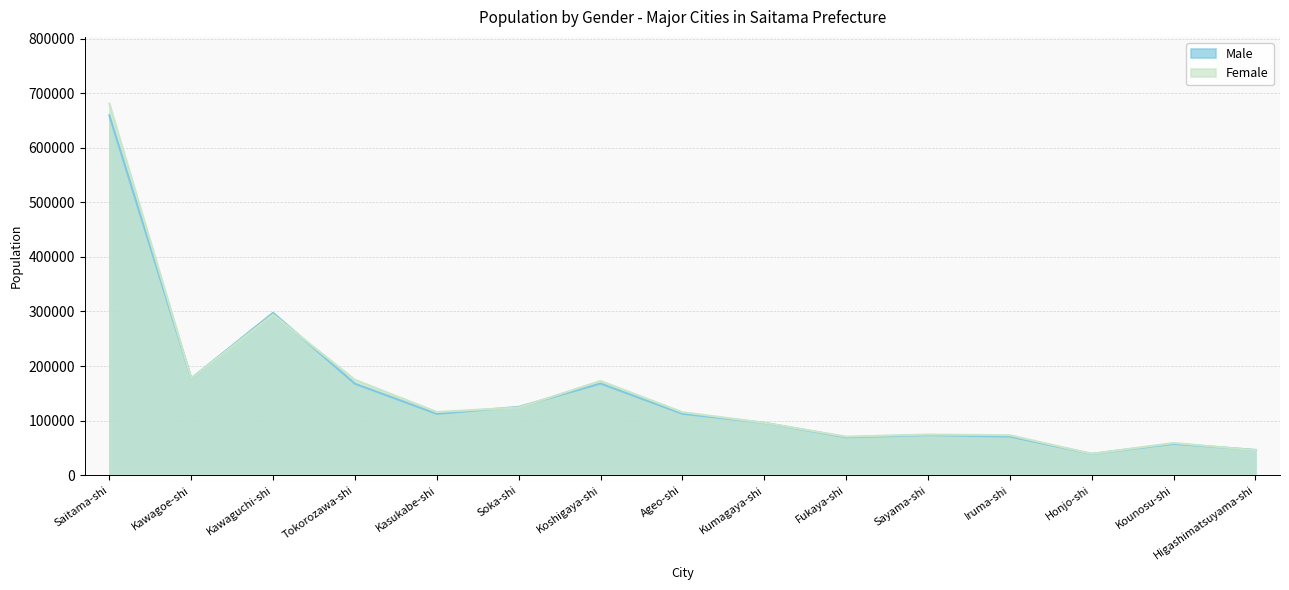

What is the sum of the Male values at Ageo-shi and Kawaguchi-shi?

410131